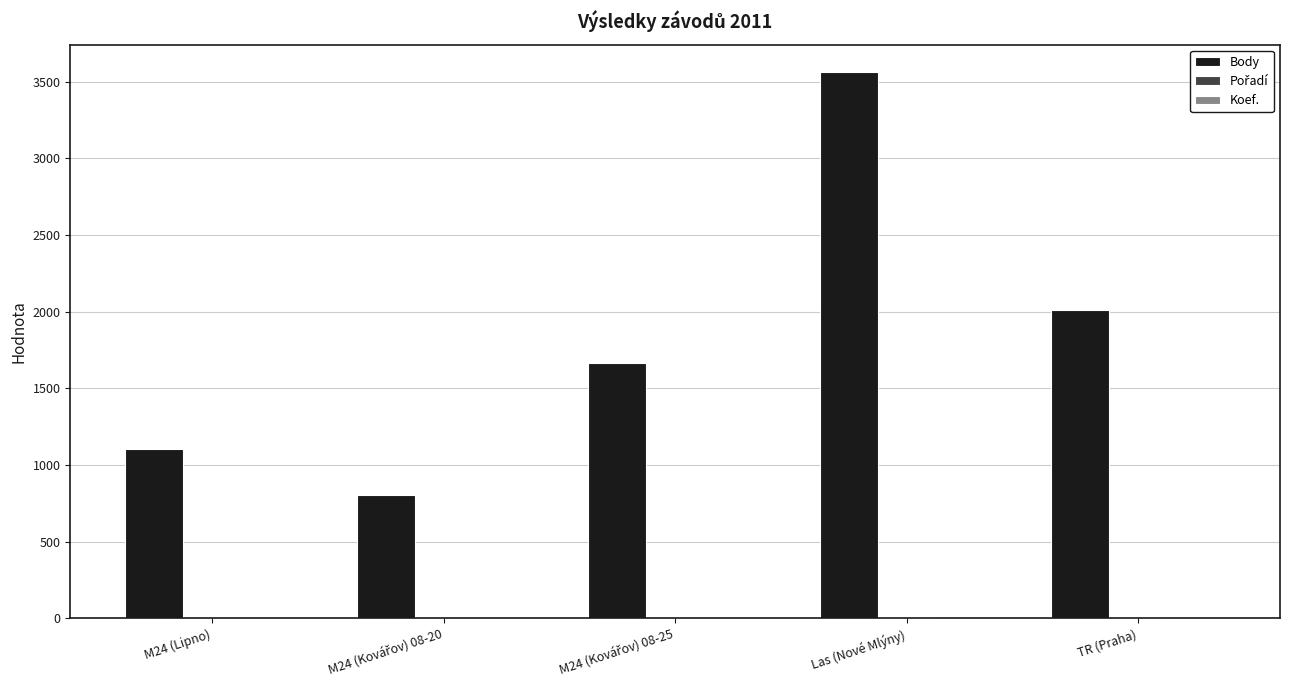

Between M24 (Lipno) and Las (Nové Mlýny), which series saw the biggest shift?

Body